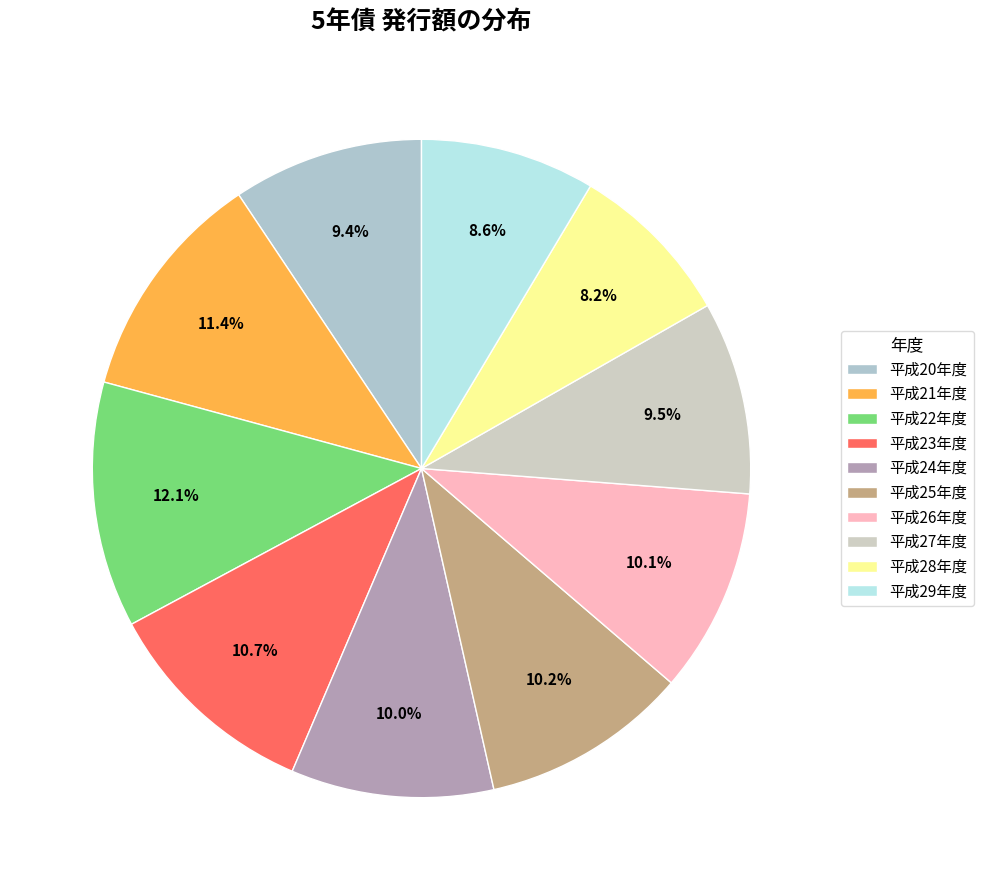

What is the largest slice in the pie chart?

平成22年度